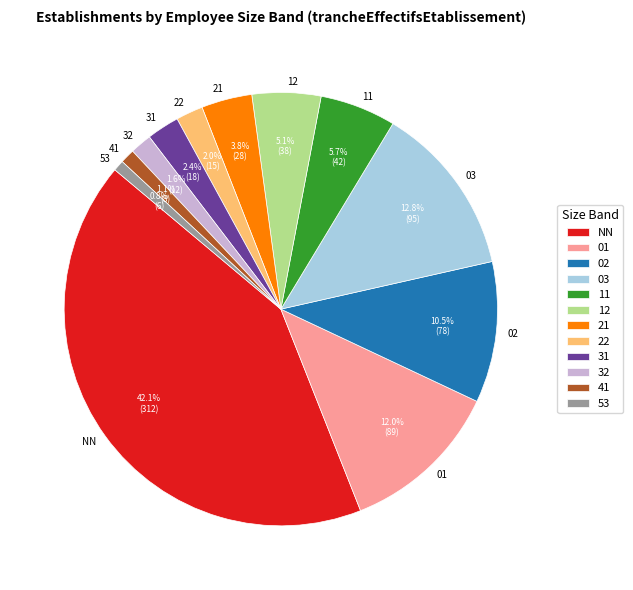

Count the number of slices in the pie.

12